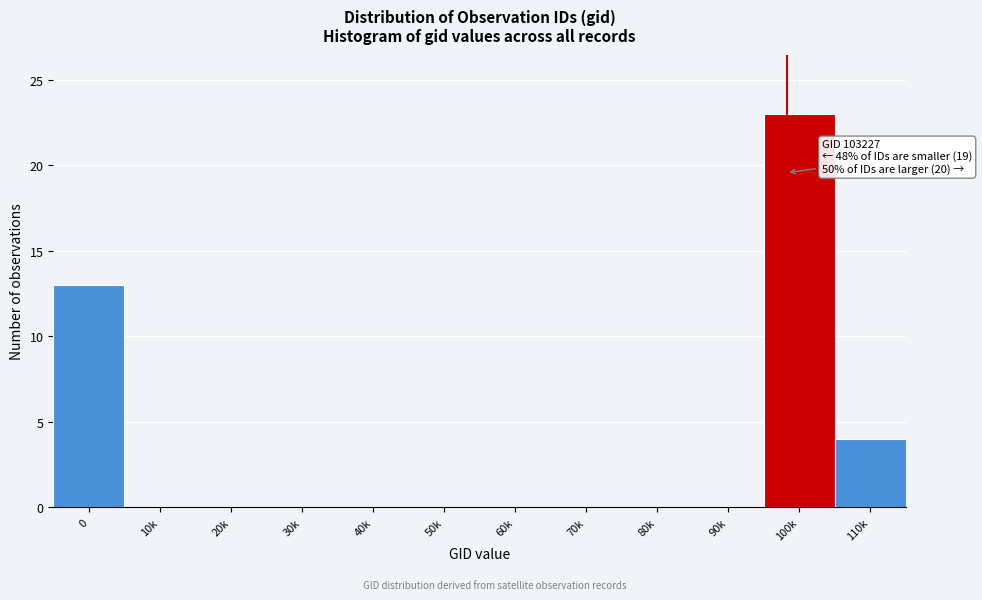

Reading right to left, list all the values displayed in this chart.

110k=4	100k=23	90k=0	80k=0	70k=0	60k=0	50k=0	40k=0	30k=0	20k=0	10k=0	0=13